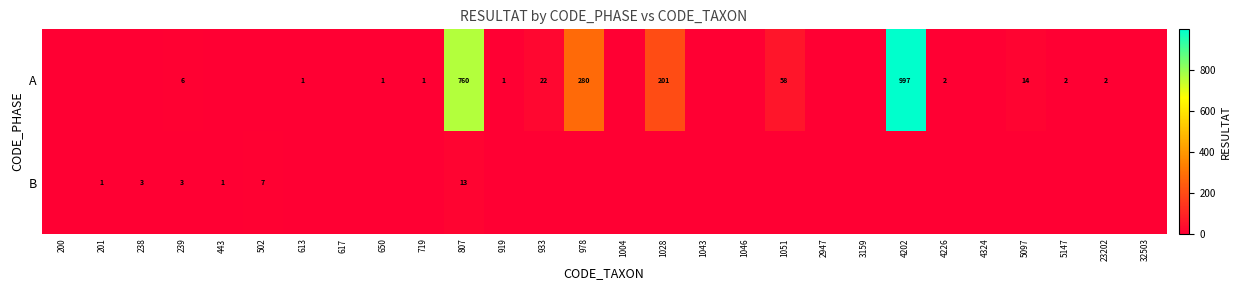

Between 650 and 613, which is larger?

650